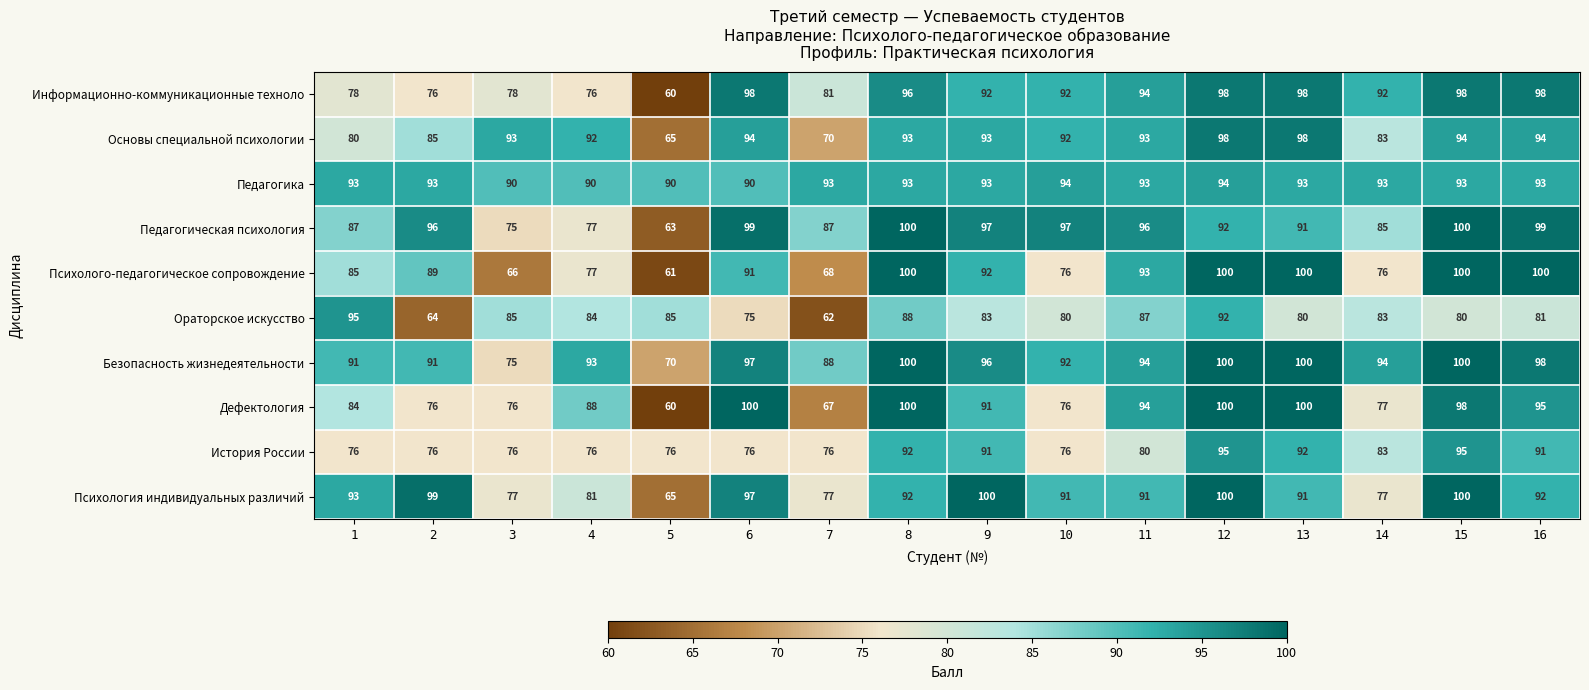

At which label does История России first exceed 80?

8